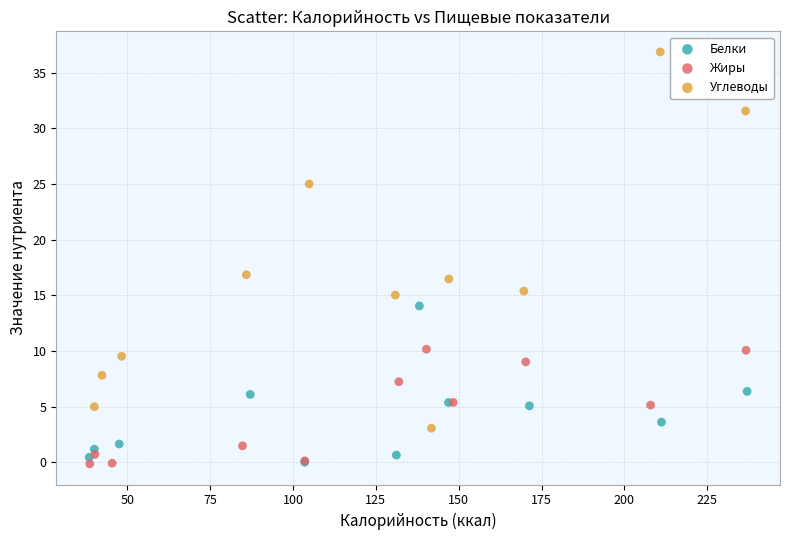

Which series contains the highest Y value?

Углеводы